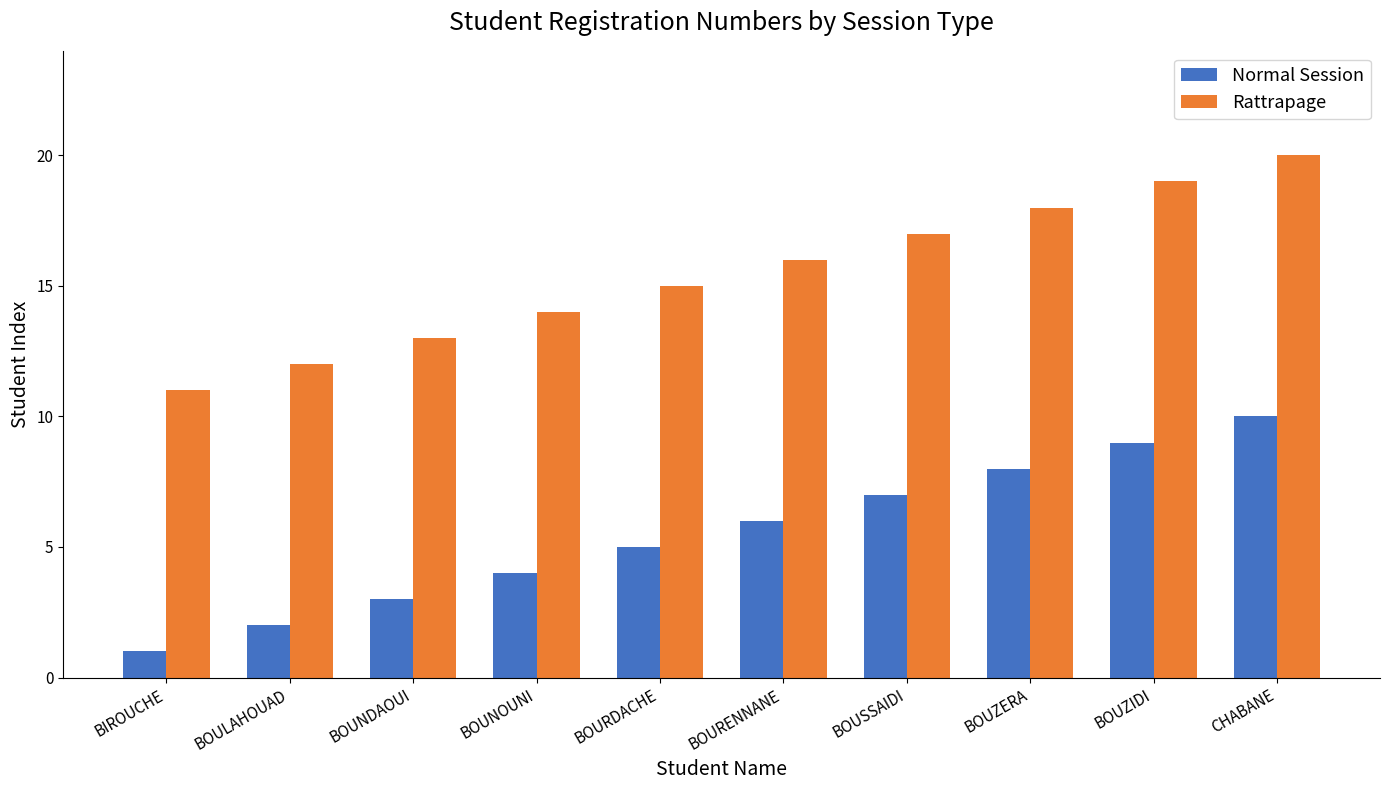

How many groups of bars are there?

10